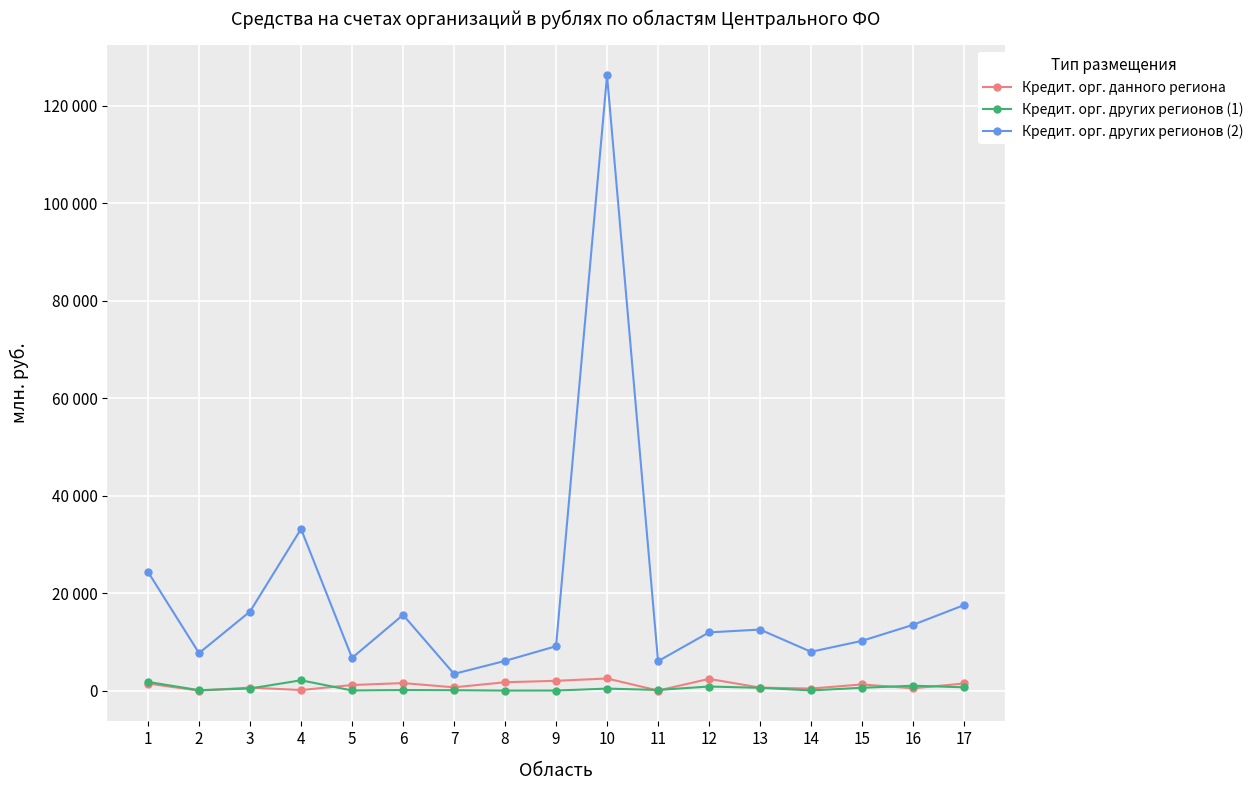

Where does the Кредит. орг. других регионов (1) series first go above 418?

1